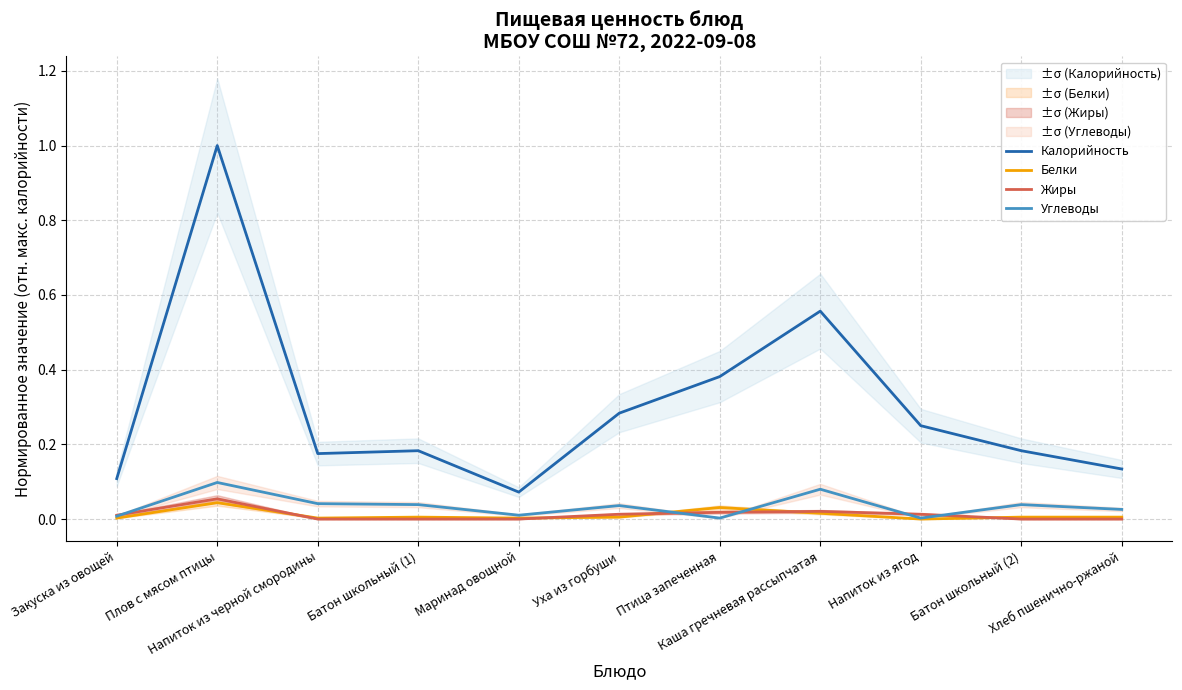

What position from the left is Напиток из ягод?

9